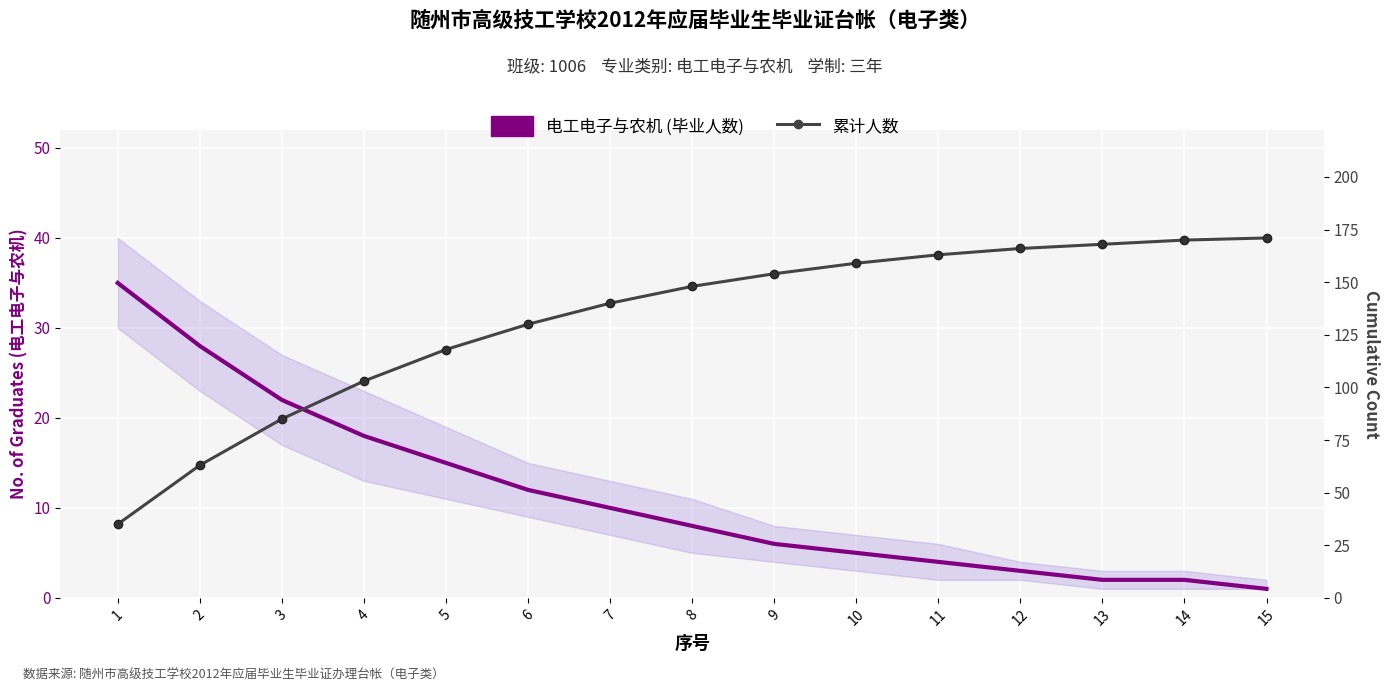

What is the minimum value shown in the chart?

1